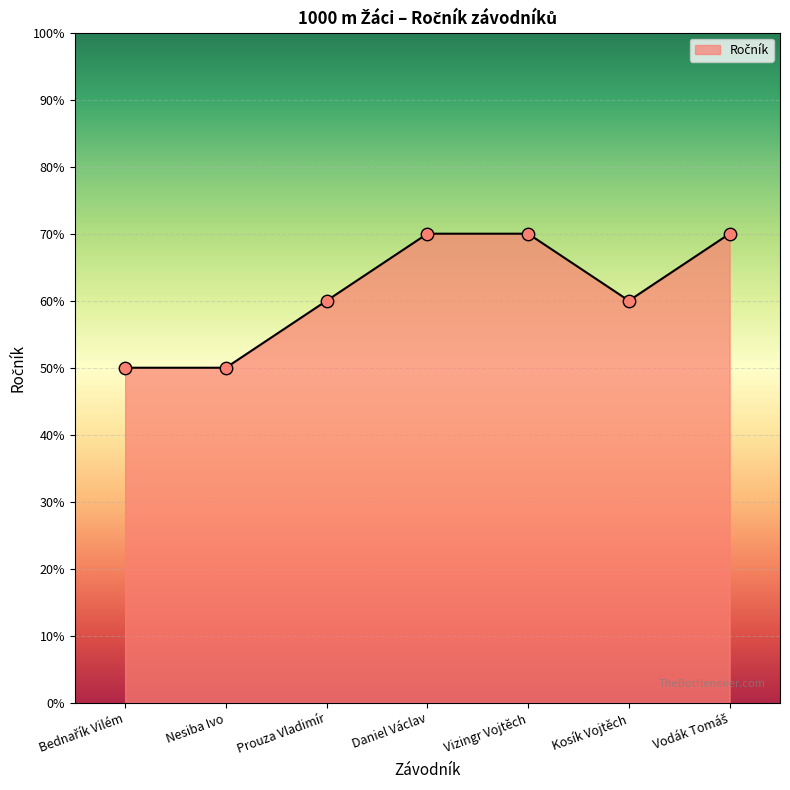

Does the chart have visible grid lines?

Yes